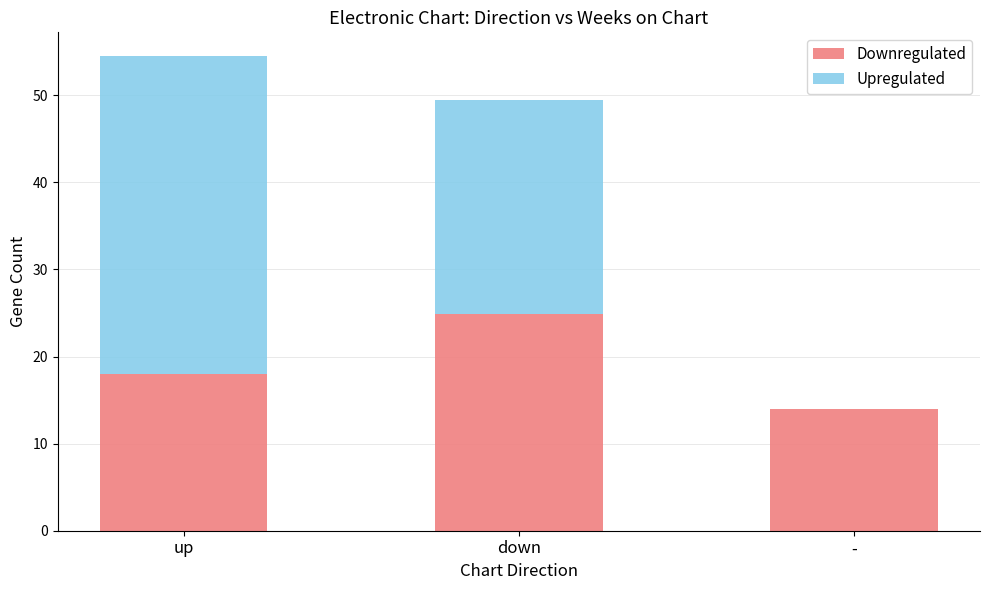

What is the total value across all series at up?

54.5